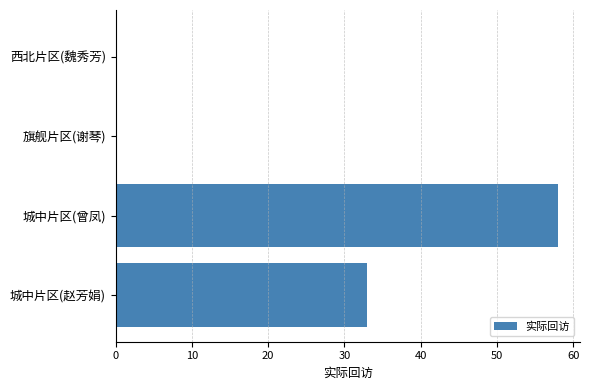

At which label is the value closest to 29?

城中片区(赵芳娟)